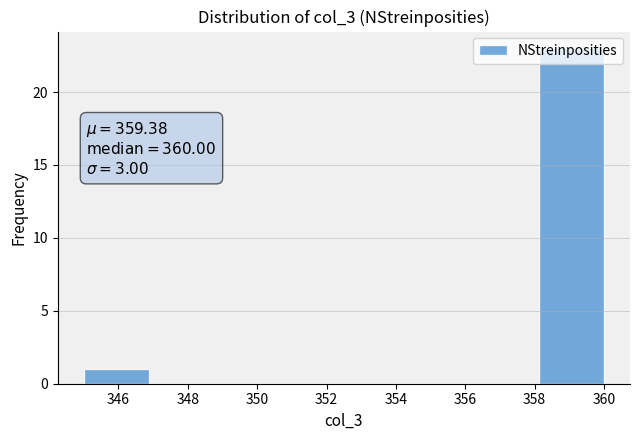

Which range on the x-axis has the tallest bar?

358.2 to 360.0